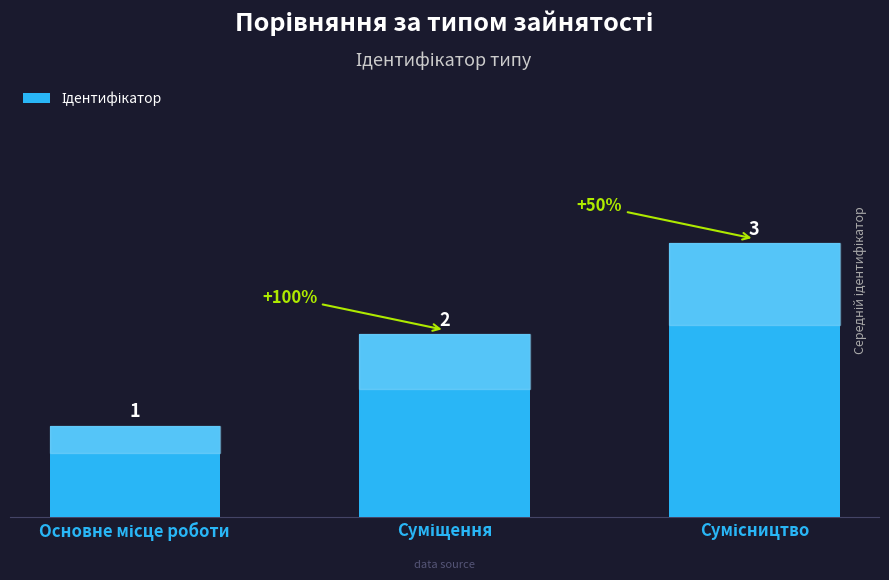

Count the values in the range 1 to 3.

3